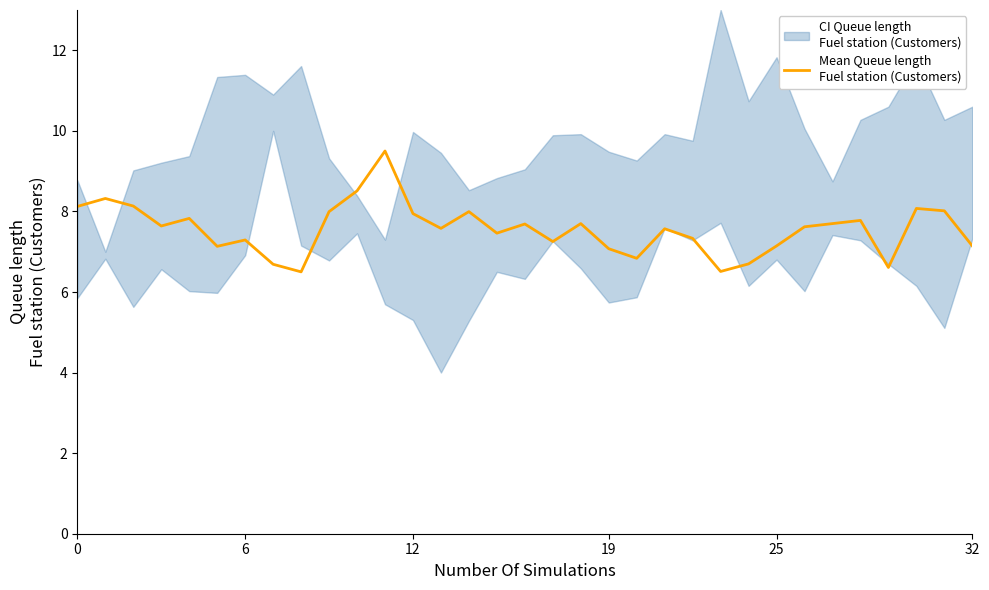

Is it true that the value at 15 is 13.2?

False